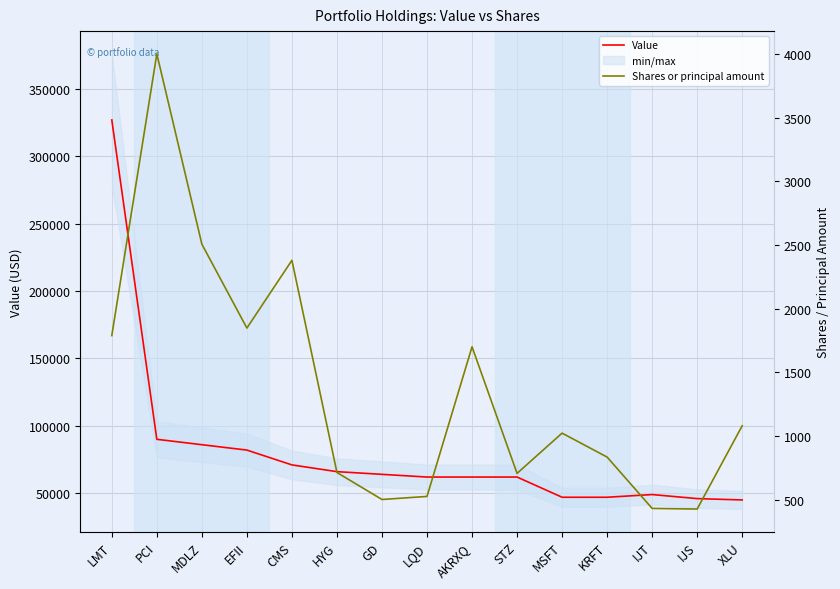

At which category does Shares or principal amount reach its first local valley?

EFII